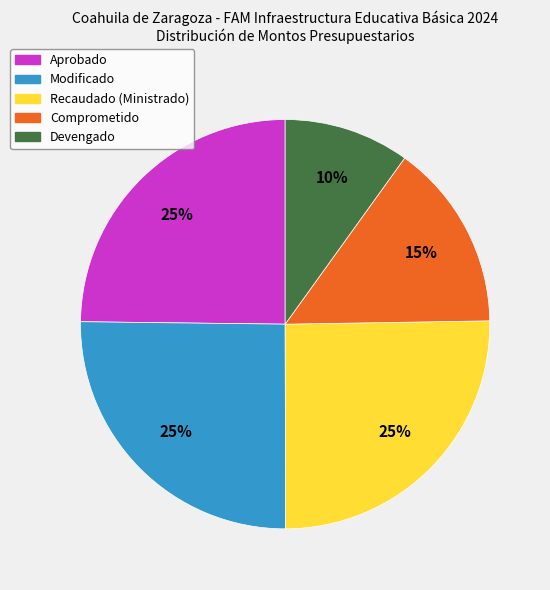

Which slice is the smallest?

Devengado